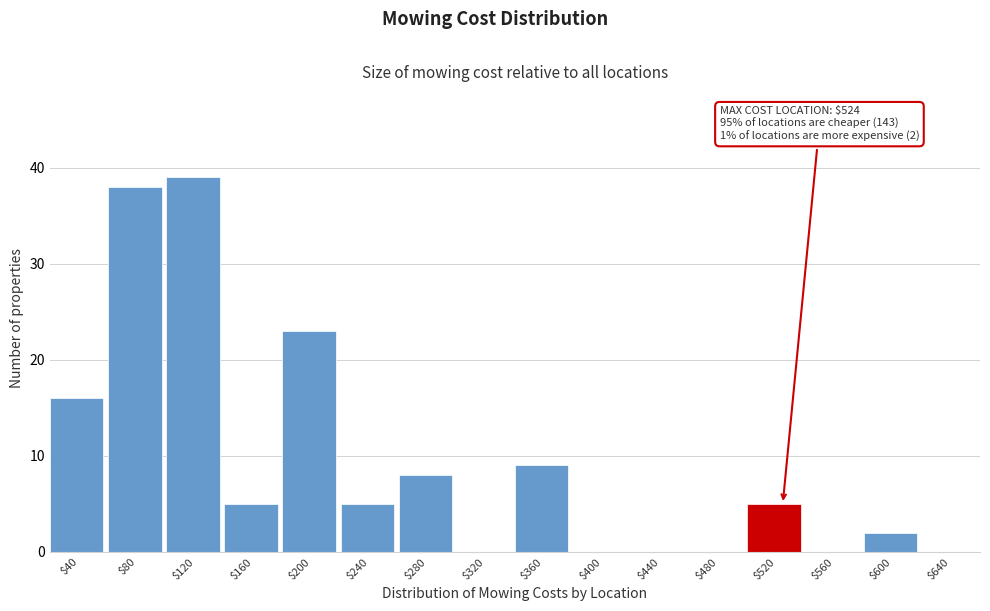

The chart shows a value of 2 at $280. True or false?

False